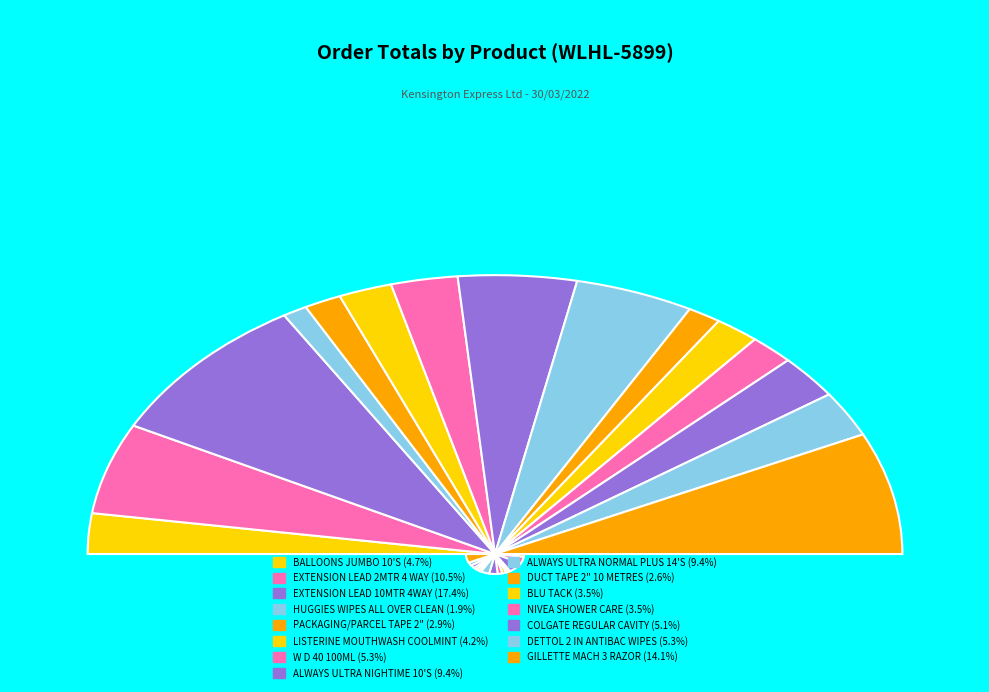

What is the largest slice in the pie chart?

EXTENSION LEAD 10MTR 4WAY